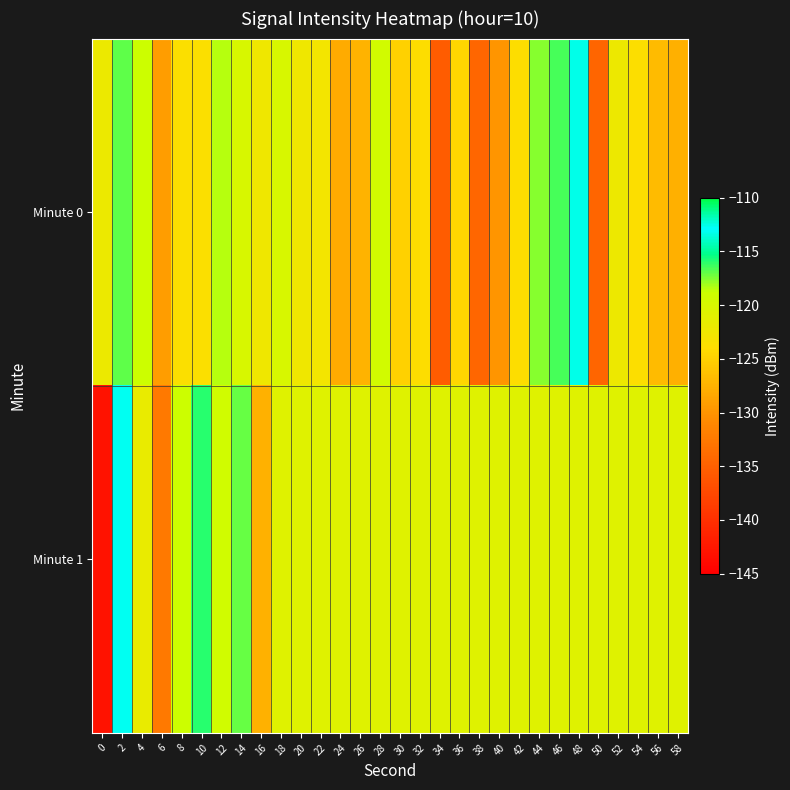

Reading left to right, transcribe all the data shown in this chart.

Minute 0: 0=-122.1	2=-116.8	4=-118.9	6=-129.3	8=-123.6	10=-123.7	12=-118.4	14=-119.9	16=-122.4	18=-120.0	20=-122.3	22=-122.7	24=-128.2	26=-127.5	28=-119.4	30=-124.9	32=-123.8	34=-135.5	36=-124.6	38=-134.5	40=-129.9	42=-123.8	44=-117.6	46=-116.5	48=-112.6	50=-134.6	52=-122.3	54=-123.7	56=-126.8	58=-127.7
Minute 1: 0=-143.0	2=-112.7	4=-121.8	6=-132.5	8=-118.9	10=-115.9	12=-119.2	14=-117.0	16=-127.6	18=-120.7	20=-120.7	22=-120.7	24=-120.7	26=-120.7	28=-120.7	30=-120.7	32=-120.7	34=-120.7	36=-120.7	38=-120.7	40=-120.7	42=-120.7	44=-120.7	46=-120.7	48=-120.7	50=-120.7	52=-120.7	54=-120.7	56=-120.7	58=-120.7